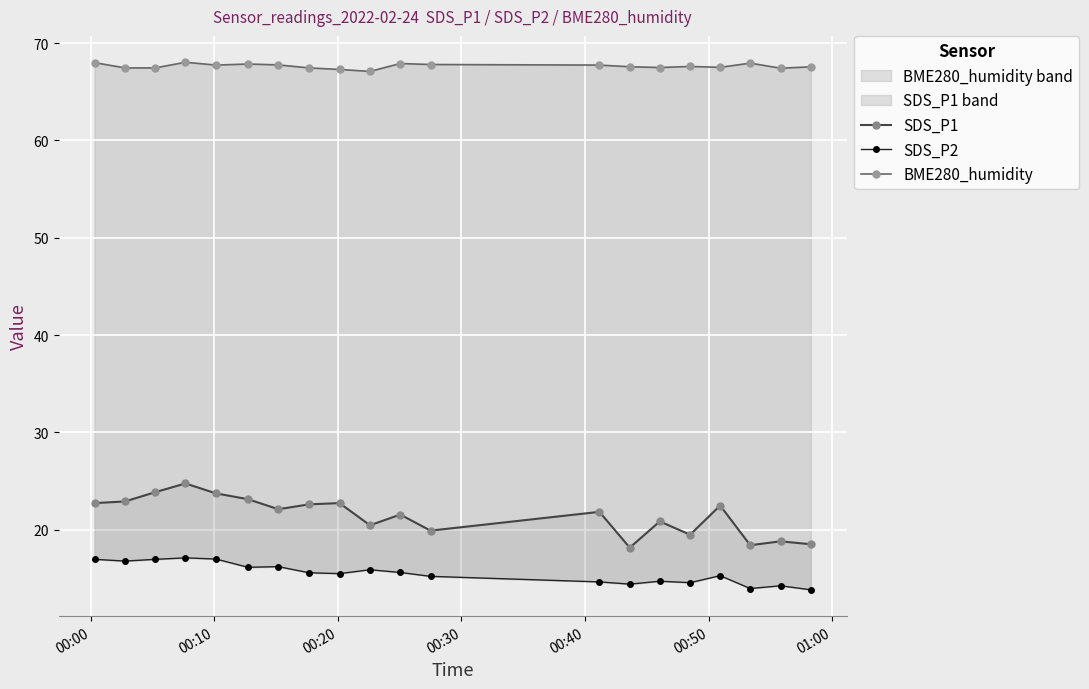

Reading right to left, list all the values displayed in this chart.

SDS_P1: 18.5	18.8	18.4	22.5	19.5	20.9	18.1	21.8	19.9	21.6	20.4	22.7	22.6	22.1	23.1	23.7	24.8	23.9	22.9	22.7
SDS_P2: 13.8	14.2	13.9	15.3	14.6	14.7	14.4	14.6	15.2	15.6	15.9	15.5	15.6	16.2	16.1	17.0	17.1	16.9	16.8	16.9
BME280_humidity: 67.6	67.4	68.0	67.5	67.6	67.5	67.6	67.8	67.8	67.9	67.1	67.3	67.5	67.8	67.9	67.8	68.0	67.5	67.5	68.0